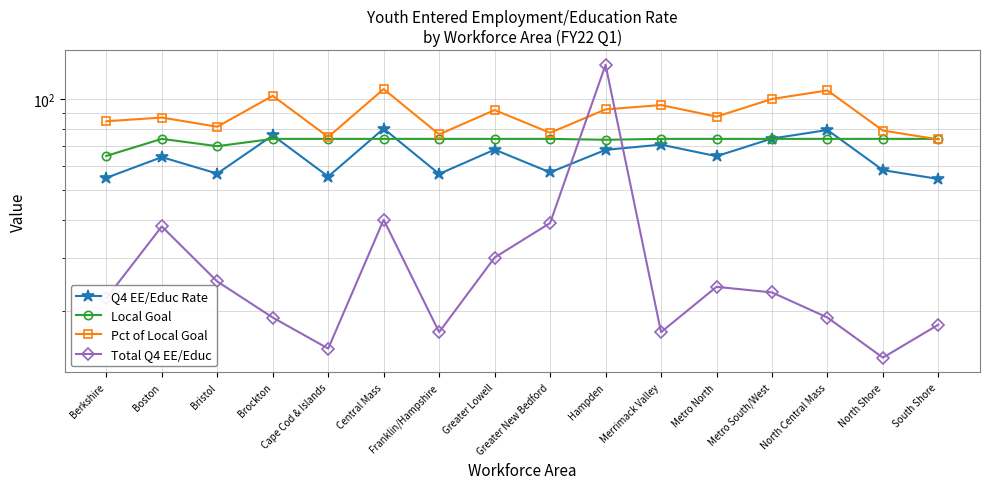

What is the total value across all series at Central Mass?

302.1